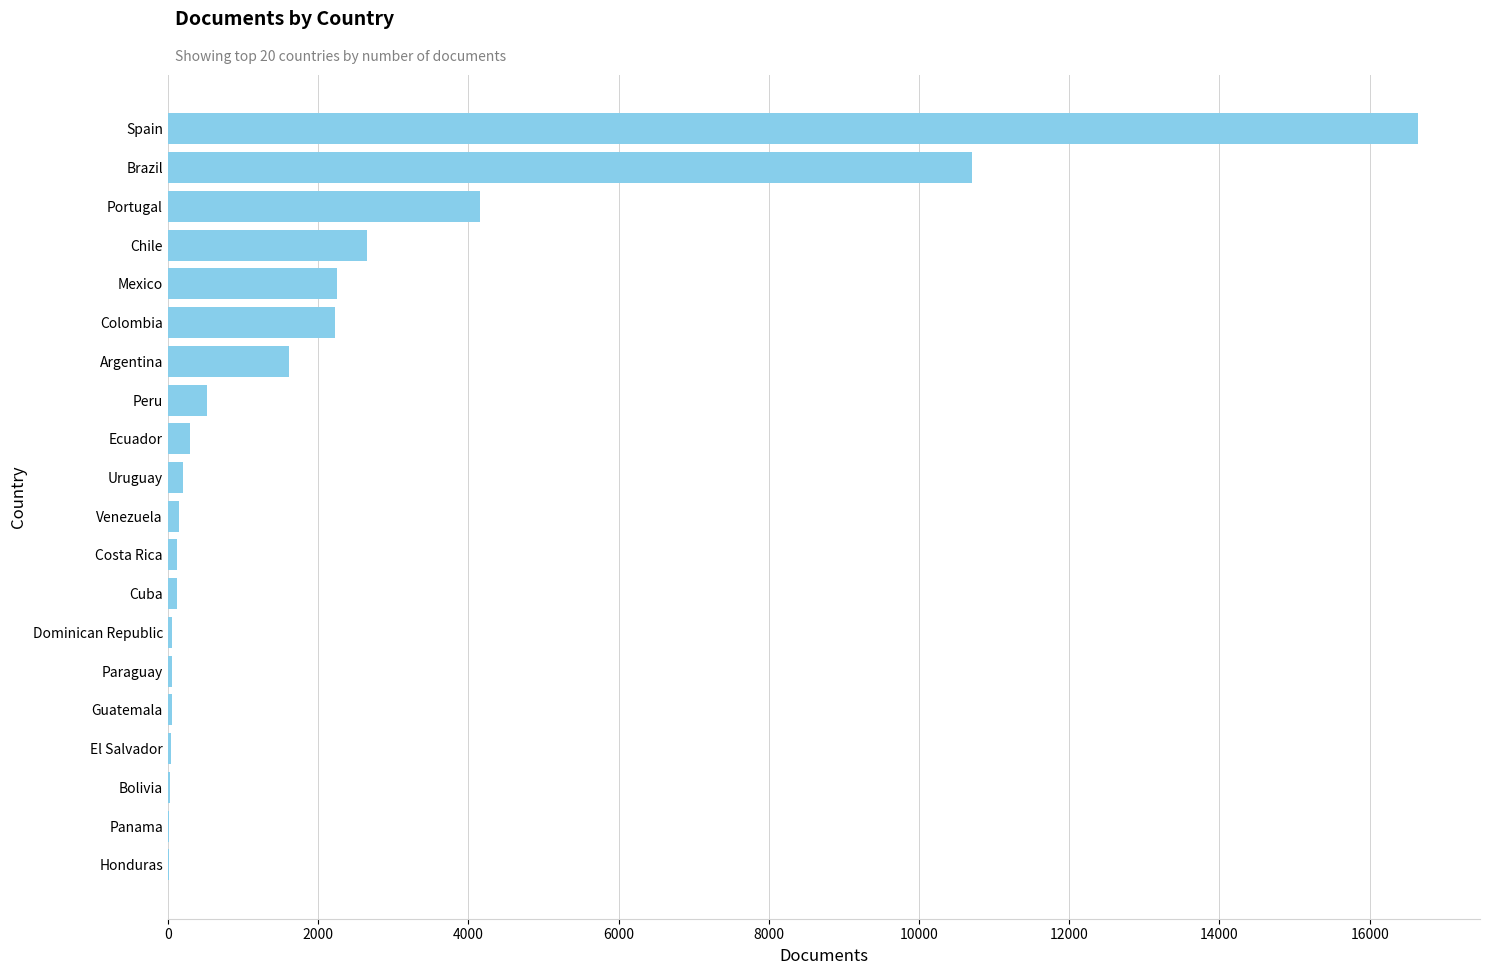

What is the sum of all values?

41940